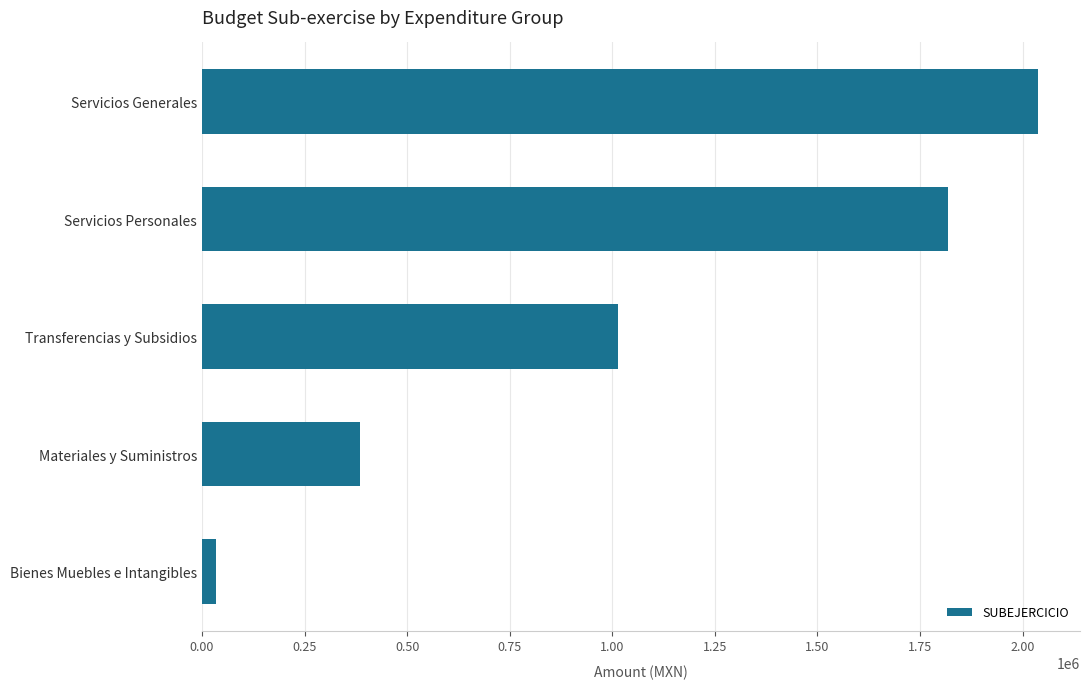

How many data points are less than 1013500?

2